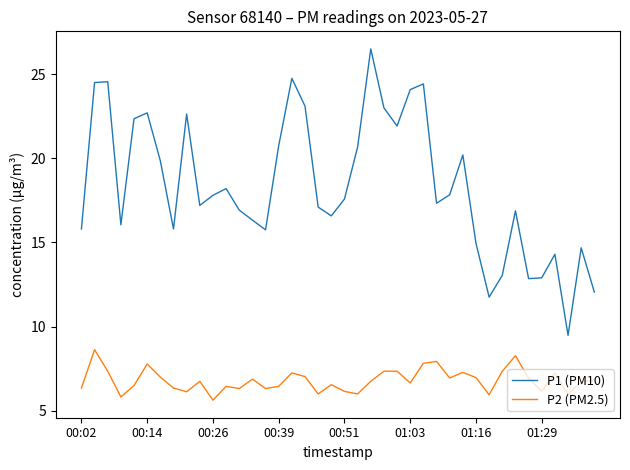

True or false: P2 (PM2.5) and P1 (PM10) intersect in this chart.

False